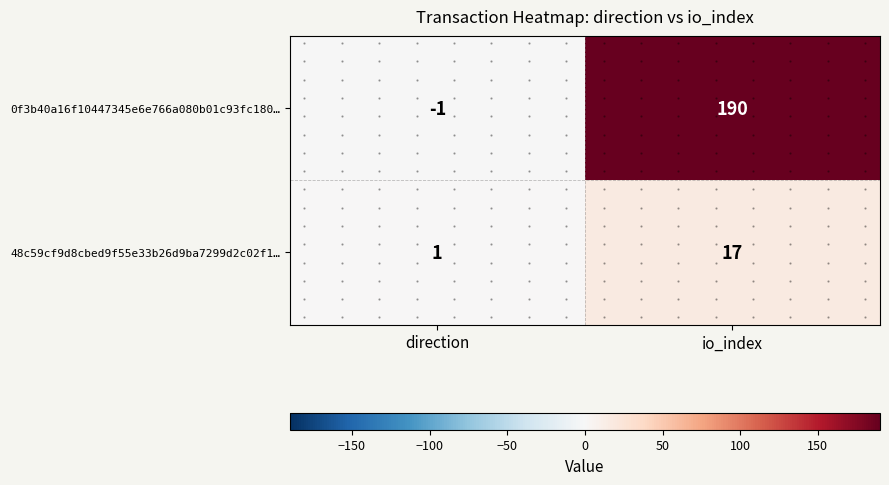

Which series has the largest range (max minus min)?

0f3b40a16f10447345e6e766a080b01c93fc180…